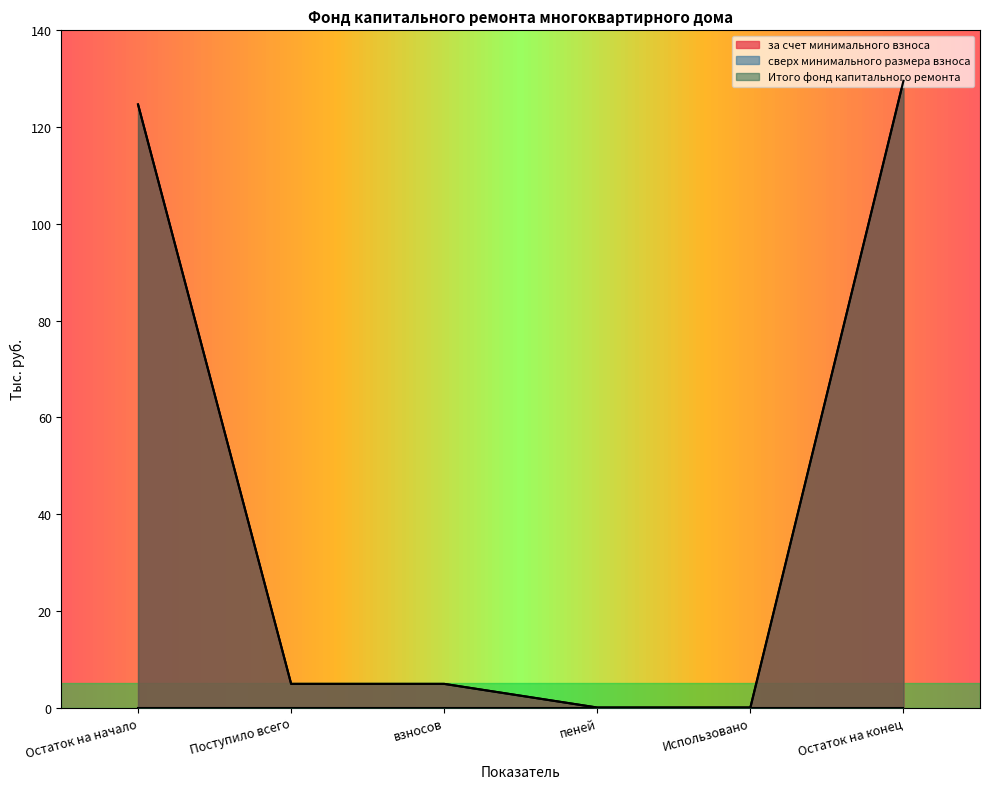

The value of за счет минимального взноса at Остаток на начало is 124.7. True or false?

True